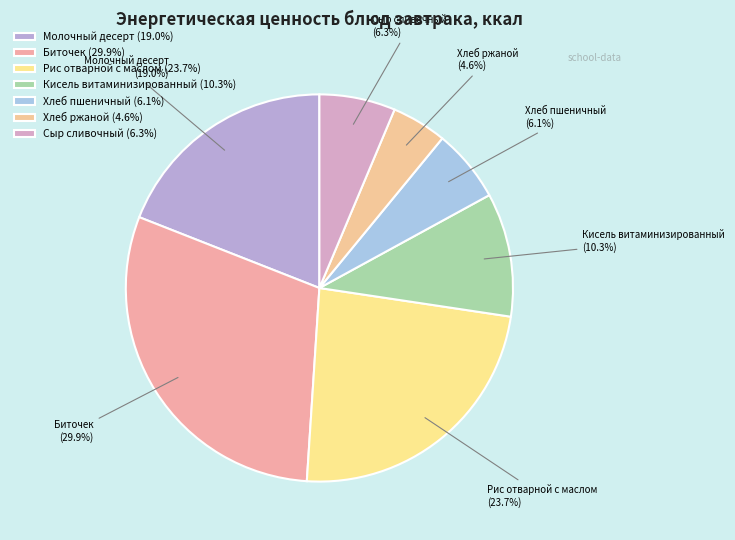

What percentage is NOT represented by Хлеб пшеничный?

93.9%